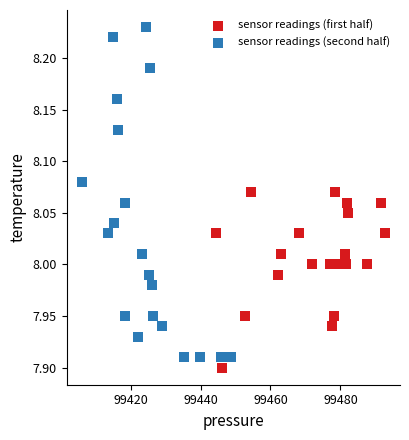

Which series reaches the maximum Y coordinate?

sensor readings (second half)